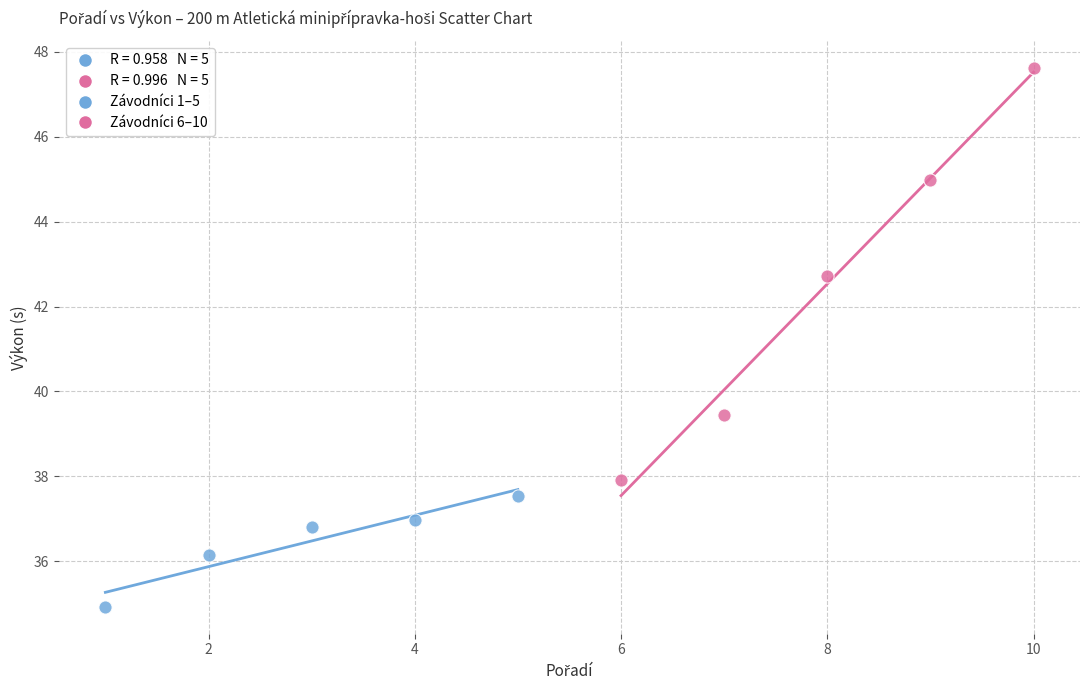

Which series reaches the maximum Y coordinate?

Závodníci 6–10